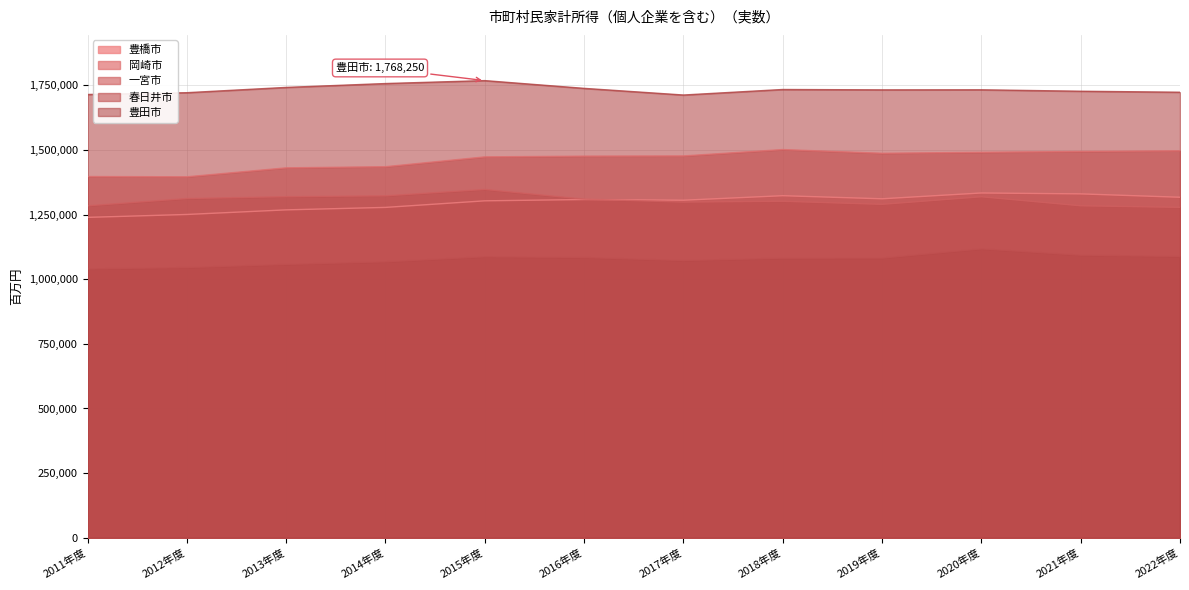

Is it true that 豊橋市 equals 1333522 at 2020年度?

True